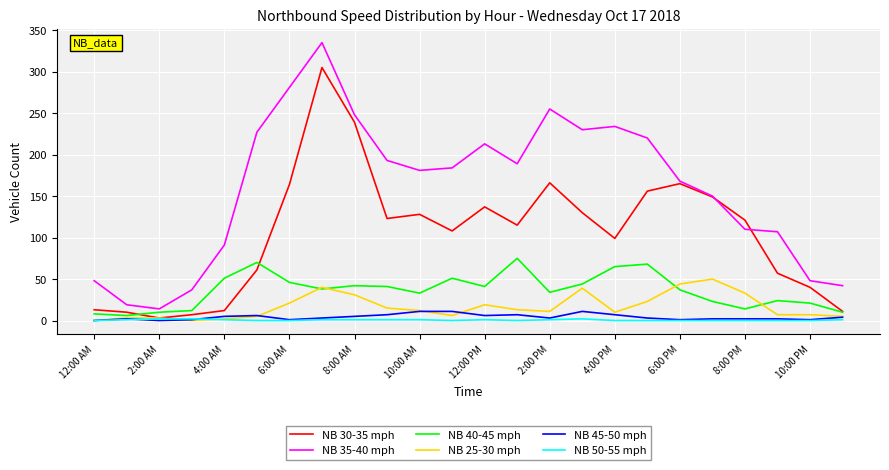

Does the chart display data point markers on the line(s)?

No